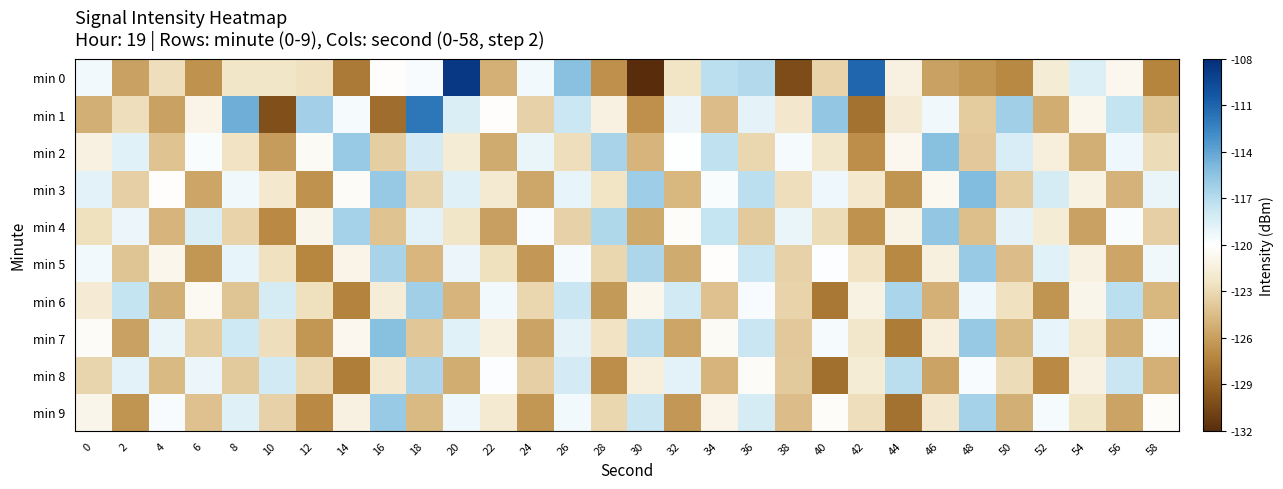

Reading left to right, what are all the values shown in this chart?

min 0: 0=-119.5	2=-125.8	4=-122.8	6=-126.6	8=-122.3	10=-122.3	12=-122.6	14=-127.9	16=-120.2	18=-119.7	20=-108.6	22=-125.1	24=-119.5	26=-115.4	28=-126.7	30=-132.1	32=-122.4	34=-117.2	36=-116.8	38=-130.3	40=-123.3	42=-111.0	44=-121.3	46=-125.9	48=-126.4	50=-127.1	52=-121.7	54=-118.5	56=-120.7	58=-127.2
min 1: 0=-125.2	2=-122.7	4=-125.8	6=-121.0	8=-114.4	10=-130.1	12=-116.3	14=-119.6	16=-128.4	18=-111.8	20=-118.5	22=-120.1	24=-123.4	26=-117.8	28=-121.3	30=-126.7	32=-119.2	34=-124.5	36=-118.9	38=-122.1	40=-115.6	42=-128.3	44=-121.8	46=-119.4	48=-123.7	50=-116.2	52=-125.3	54=-120.8	56=-117.5	58=-124.1
min 2: 0=-121.3	2=-118.7	4=-124.2	6=-119.8	8=-122.5	10=-126.1	12=-120.4	14=-115.9	16=-123.6	18=-118.2	20=-121.7	22=-125.4	24=-119.1	26=-122.8	28=-116.5	30=-124.9	32=-120.0	34=-117.3	36=-123.1	38=-119.6	40=-122.2	42=-126.8	44=-120.7	46=-115.3	48=-123.9	50=-118.4	52=-121.5	54=-125.2	56=-119.3	58=-122.9
min 3: 0=-118.8	2=-123.5	4=-120.1	6=-125.7	8=-119.4	10=-122.0	12=-126.6	14=-120.3	16=-115.8	18=-123.2	20=-118.6	22=-121.9	24=-125.6	26=-119.0	28=-122.4	30=-116.1	32=-124.7	34=-119.8	36=-117.2	38=-122.8	40=-119.3	42=-122.0	44=-126.5	46=-120.6	48=-115.1	50=-123.7	52=-118.3	54=-121.2	56=-125.0	58=-119.1
min 4: 0=-122.7	2=-119.2	4=-124.9	6=-118.5	8=-123.3	10=-127.0	12=-120.9	14=-116.4	16=-124.2	18=-118.8	20=-122.3	22=-126.0	24=-119.7	26=-123.4	28=-116.8	30=-125.5	32=-120.2	34=-117.6	36=-123.8	38=-119.1	40=-122.9	42=-126.6	44=-121.1	46=-115.6	48=-124.4	50=-118.9	52=-121.7	54=-125.9	56=-119.8	58=-123.5
min 5: 0=-119.5	2=-124.1	4=-120.8	6=-126.4	8=-119.0	10=-122.6	12=-127.2	14=-121.0	16=-116.5	18=-124.8	20=-119.2	22=-122.7	24=-126.3	26=-119.6	28=-123.1	30=-116.7	32=-125.4	34=-120.1	36=-117.8	38=-123.4	40=-119.9	42=-122.5	44=-127.1	46=-121.4	48=-115.9	50=-124.5	52=-118.7	54=-121.3	56=-125.7	58=-119.4
min 6: 0=-121.8	2=-117.5	4=-125.2	6=-120.5	8=-124.1	10=-118.3	12=-122.7	14=-127.4	16=-121.6	18=-116.2	20=-124.9	22=-119.5	24=-123.1	26=-117.7	28=-126.2	30=-120.8	32=-118.1	34=-124.3	36=-119.7	38=-123.3	40=-127.9	42=-121.2	44=-116.6	46=-125.1	48=-119.3	50=-122.6	52=-126.5	54=-120.9	56=-117.2	58=-124.7
min 7: 0=-120.3	2=-125.9	4=-119.1	6=-123.7	8=-118.0	10=-122.8	12=-126.4	14=-120.7	16=-115.3	18=-124.0	20=-118.7	22=-121.4	24=-125.8	26=-118.9	28=-122.5	30=-117.1	32=-125.7	34=-120.4	36=-117.7	38=-123.9	40=-119.6	42=-122.2	44=-127.7	46=-121.5	48=-115.8	50=-124.6	52=-119.0	54=-121.9	56=-125.3	58=-119.7
min 8: 0=-123.2	2=-118.8	4=-124.6	6=-119.2	8=-123.8	10=-118.1	12=-123.0	14=-127.6	16=-122.0	18=-116.7	20=-125.3	22=-119.9	24=-123.5	26=-118.2	28=-126.8	30=-121.5	32=-118.8	34=-124.9	36=-120.3	38=-123.8	40=-128.4	42=-121.7	44=-117.1	46=-125.8	48=-119.7	50=-122.9	52=-127.0	54=-121.3	56=-117.7	58=-125.1
min 9: 0=-120.9	2=-126.5	4=-119.7	6=-124.3	8=-118.6	10=-123.4	12=-127.0	14=-121.3	16=-115.9	18=-124.6	20=-119.3	22=-121.9	24=-126.4	26=-119.5	28=-123.1	30=-117.7	32=-126.3	34=-121.0	36=-118.3	38=-124.5	40=-120.2	42=-122.8	44=-128.3	46=-122.1	48=-116.4	50=-125.2	52=-119.6	54=-122.3	56=-125.8	58=-120.2